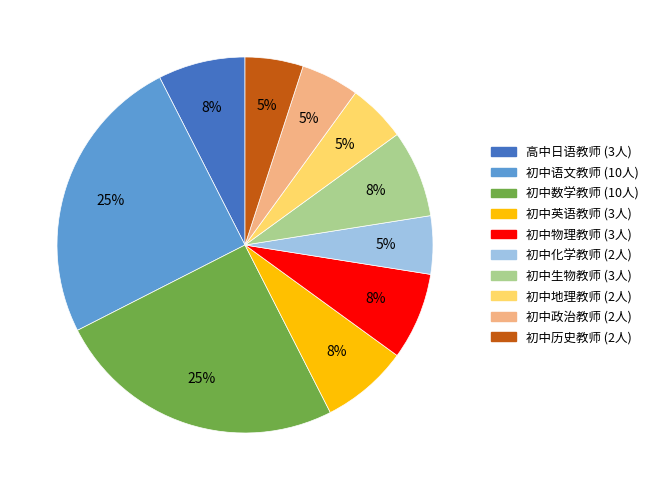

To the nearest percent, what is the difference between the 初中语文教师 and 初中政治教师 slice percentages?

20%